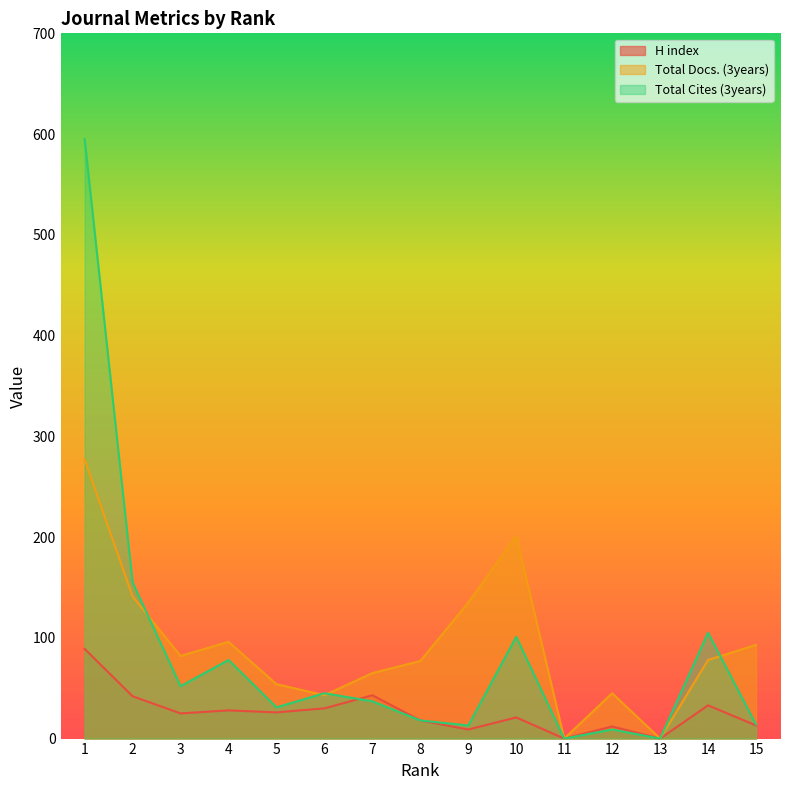

Reading right to left, transcribe all the data shown in this chart.

H index: 13	33	0	12	0	21	9	18	43	30	26	28	25	42	89
Total Docs. (3years): 93	78	0	45	0	201	135	77	65	43	54	96	82	141	277
Total Cites (3years): 14	105	0	9	0	101	13	18	37	45	31	78	52	155	595